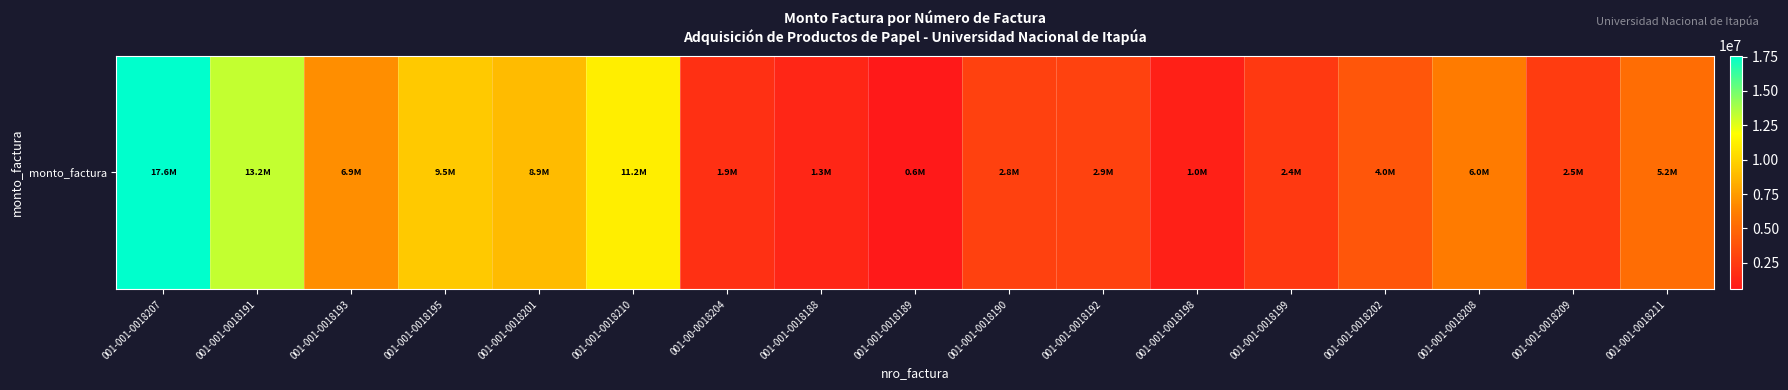

What is the maximum value shown in the chart?

17564100